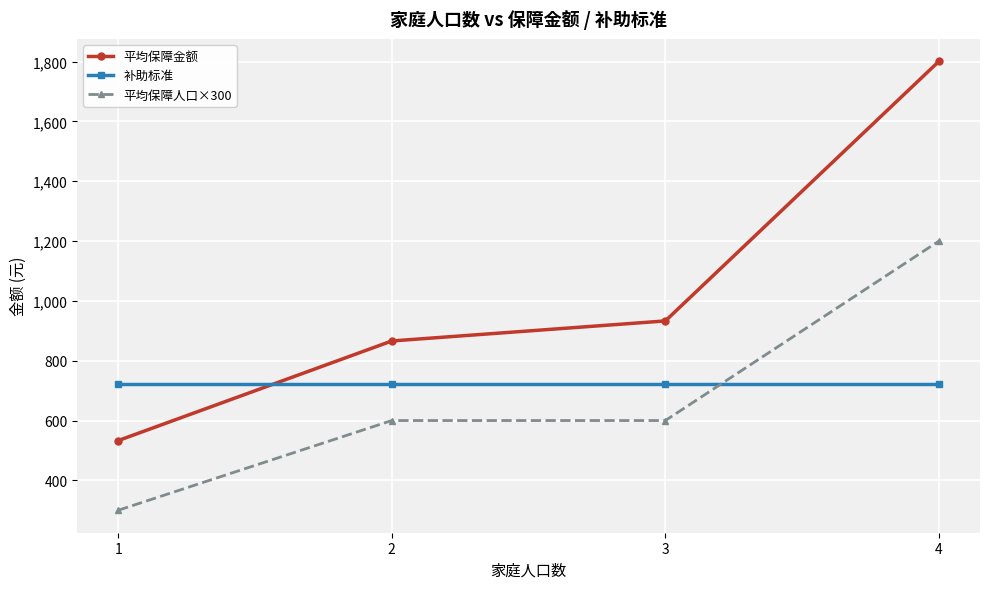

Is it true that 平均保障金额 equals 3141 at 4?

False